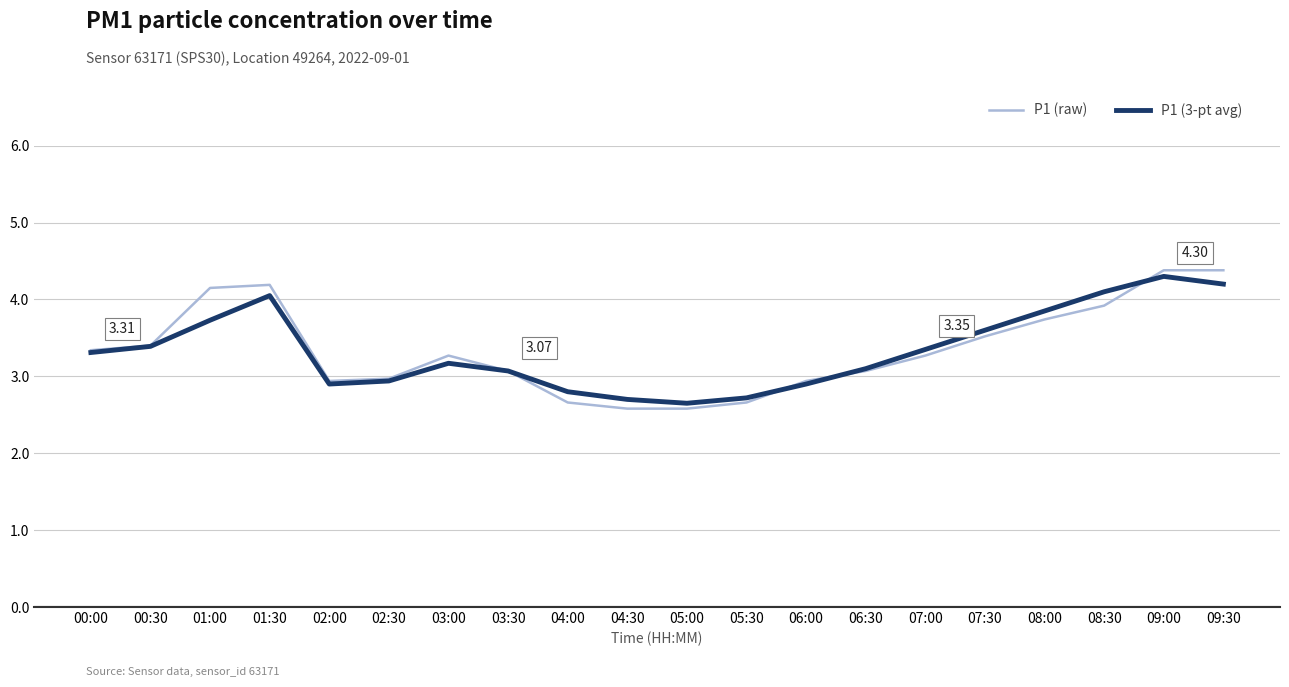

True or false: P1 (3-pt avg) has more than 2 interior local peaks.

True